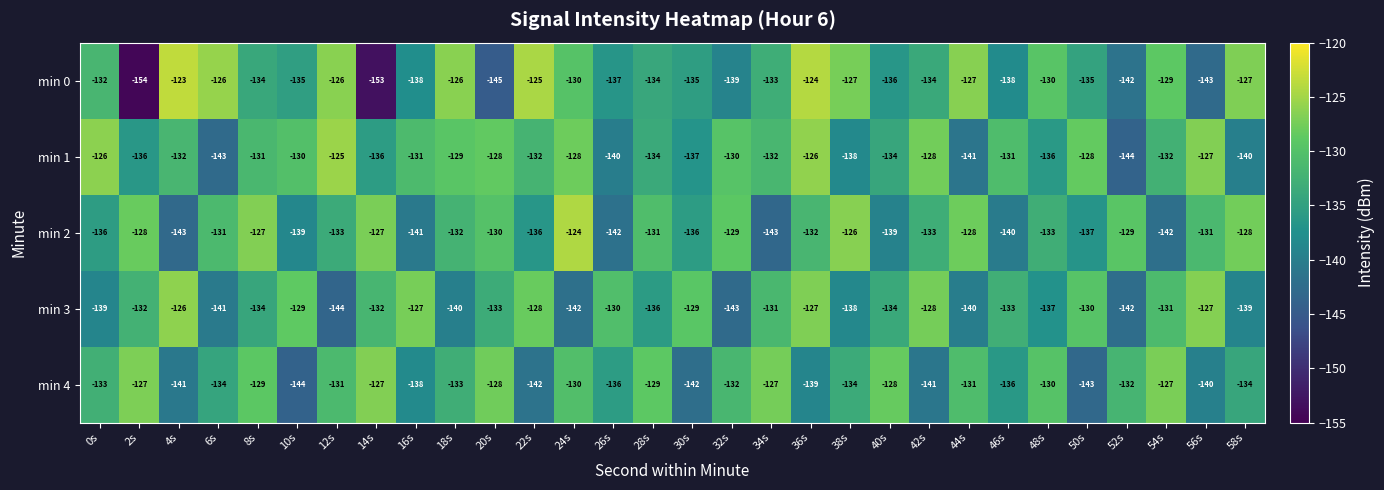

Which series has the largest total across all categories?

min 1